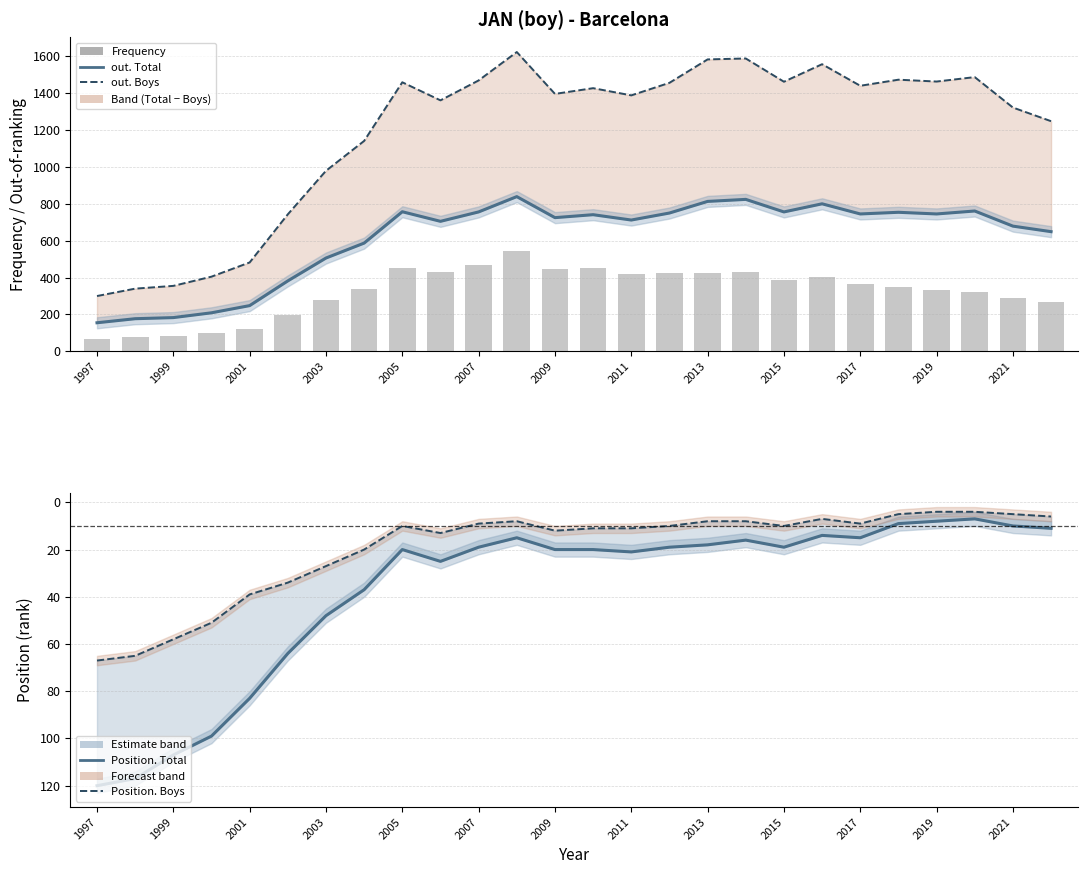

What is the difference between the highest and lowest values at 2011?

1377